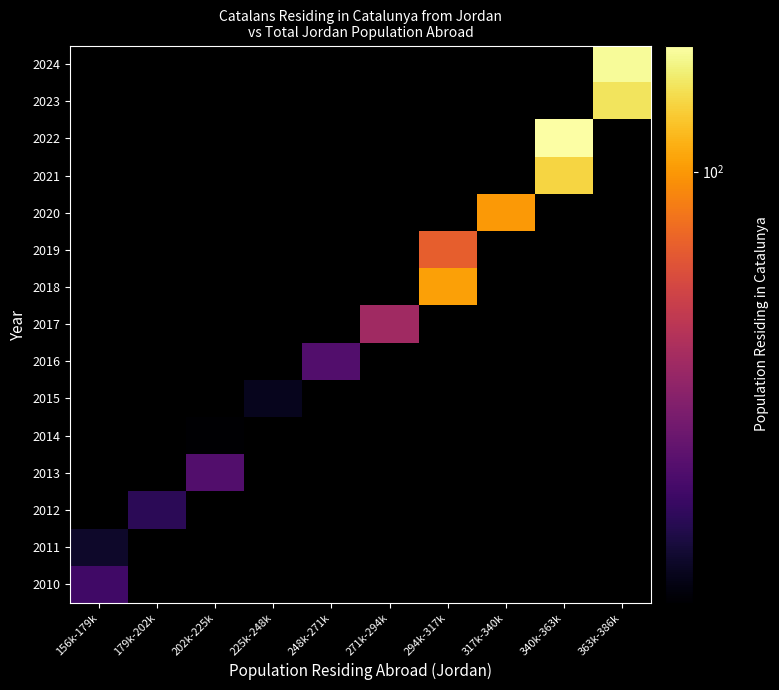

Which has a higher value, 340k-363k or 363k-386k?

363k-386k